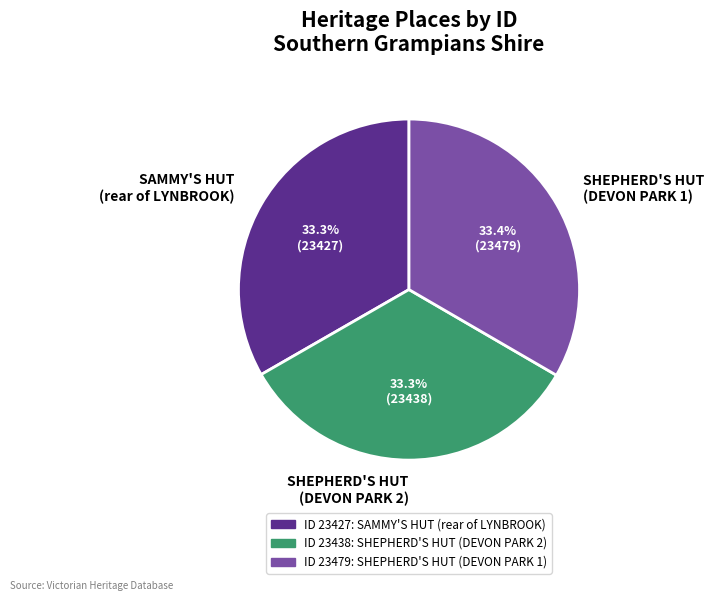

Is it true that SAMMY'S HUT (rear of LYNBROOK) is 22% of the pie?

False